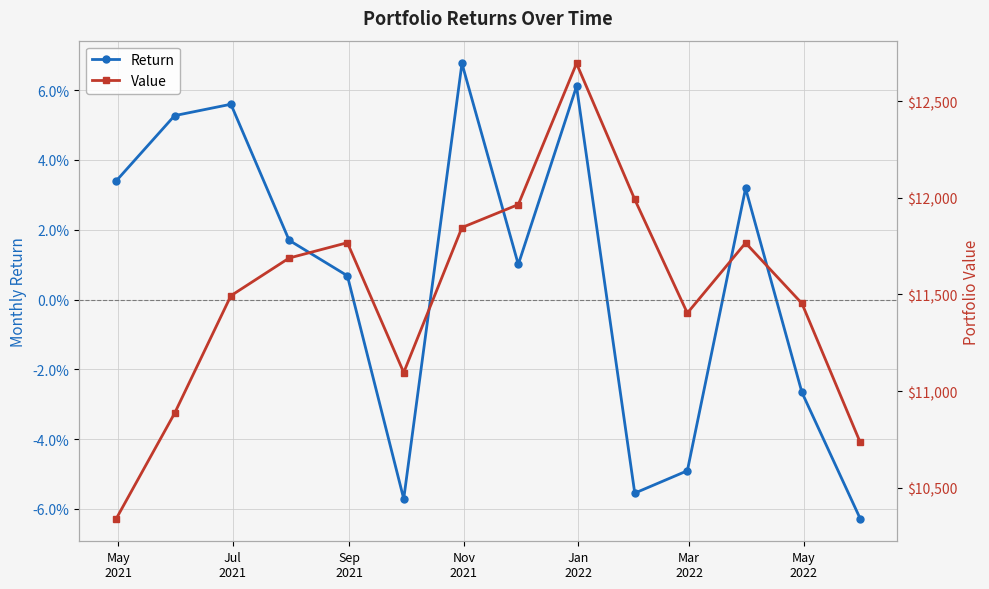

True or false: Return and Value intersect in this chart.

False